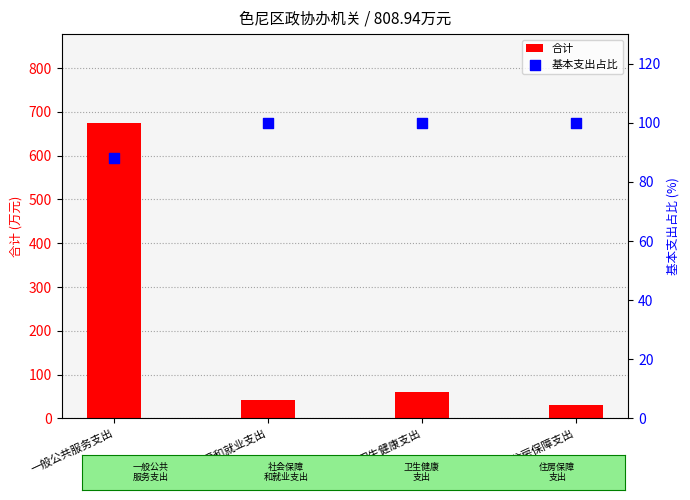

What are all the series names shown in the legend?

合计, 基本支出占比